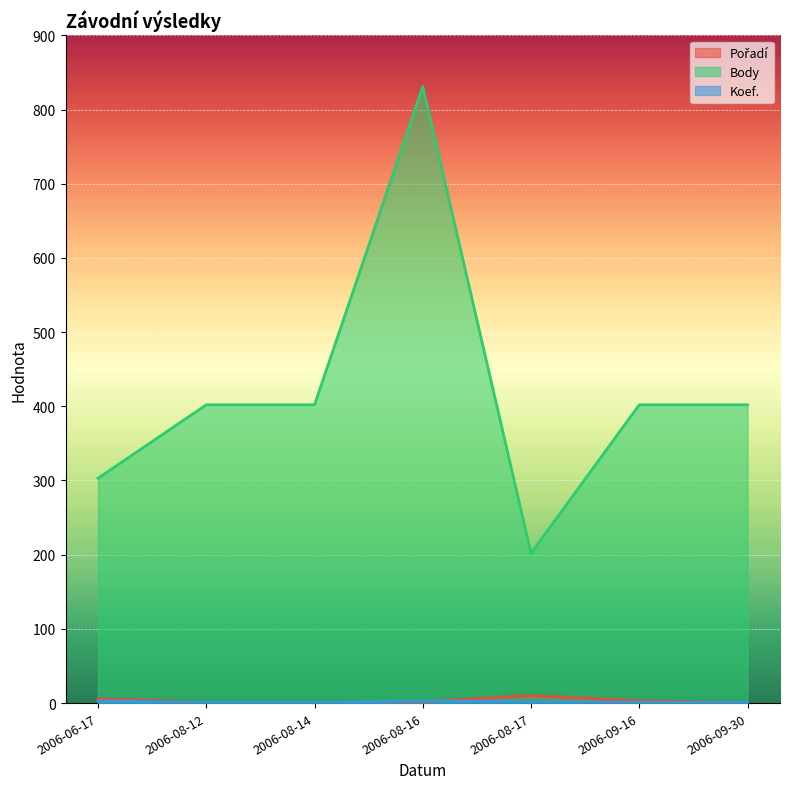

At which category does Body reach its first local peak?

2006-08-16